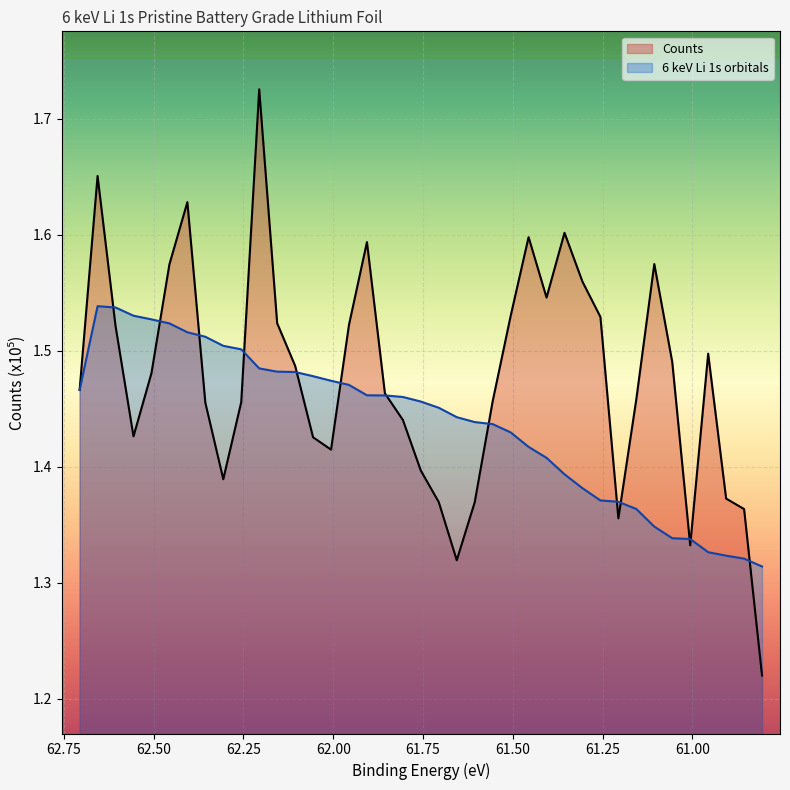

What is the average value of the Counts series?

1.5